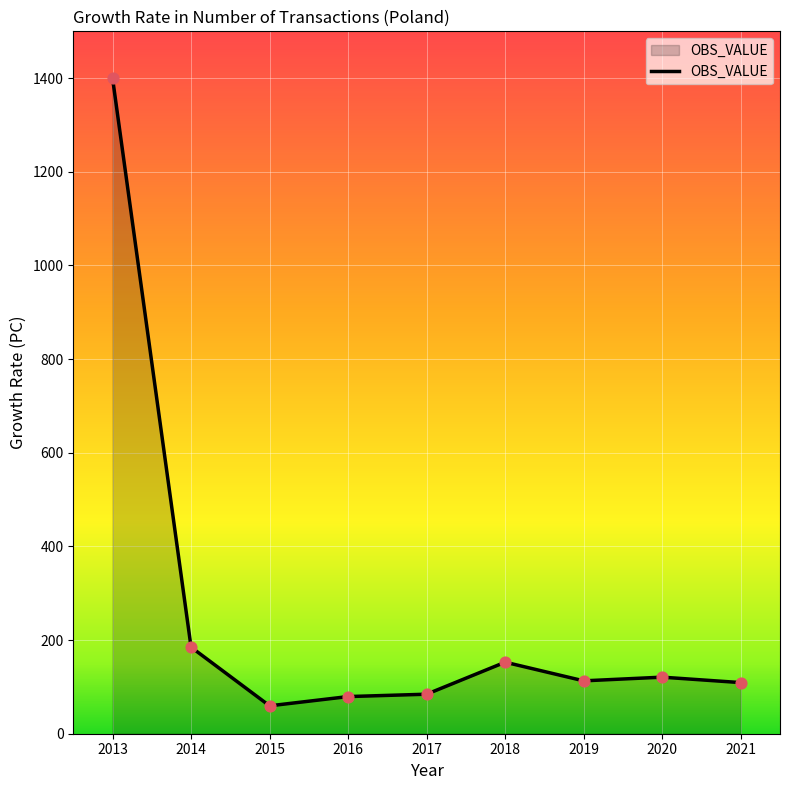

Which has a higher value, 2017 or 2014?

2014